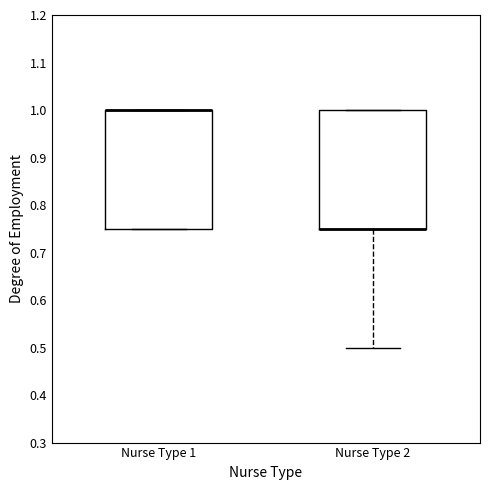

Where is the lower edge of the box for Nurse Type 2 on the y-axis? The values are not printed on the chart, so give them approximately, as read against the axis.

0.75